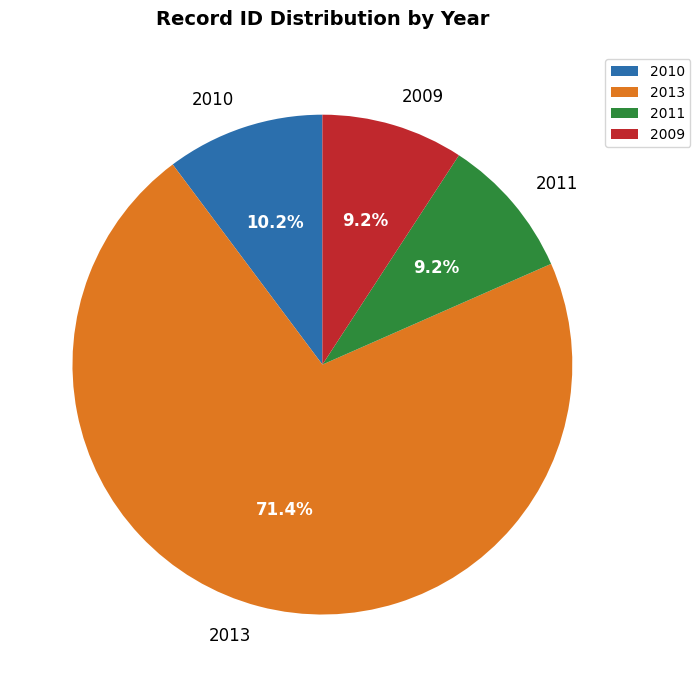

How many segments does this pie chart have?

4